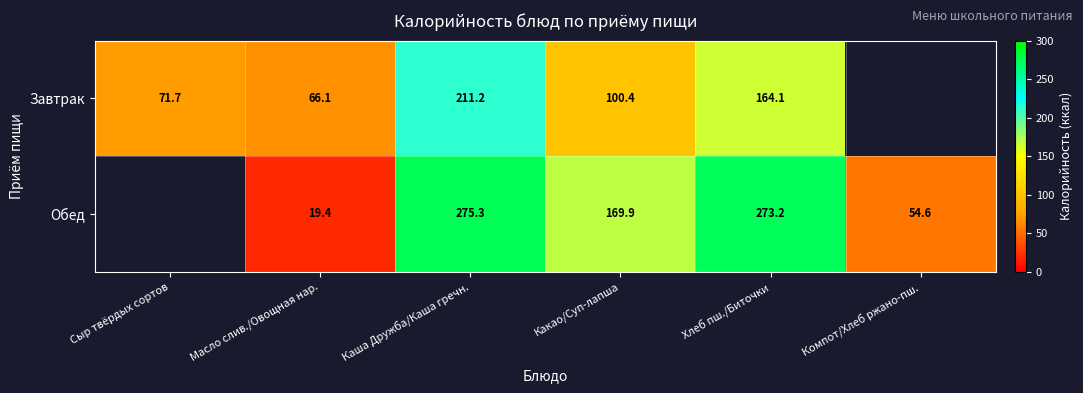

Is the value of Обед at Хлеб пш./Биточки greater than the value of Завтрак at Масло слив./Овощная нар.?

Yes